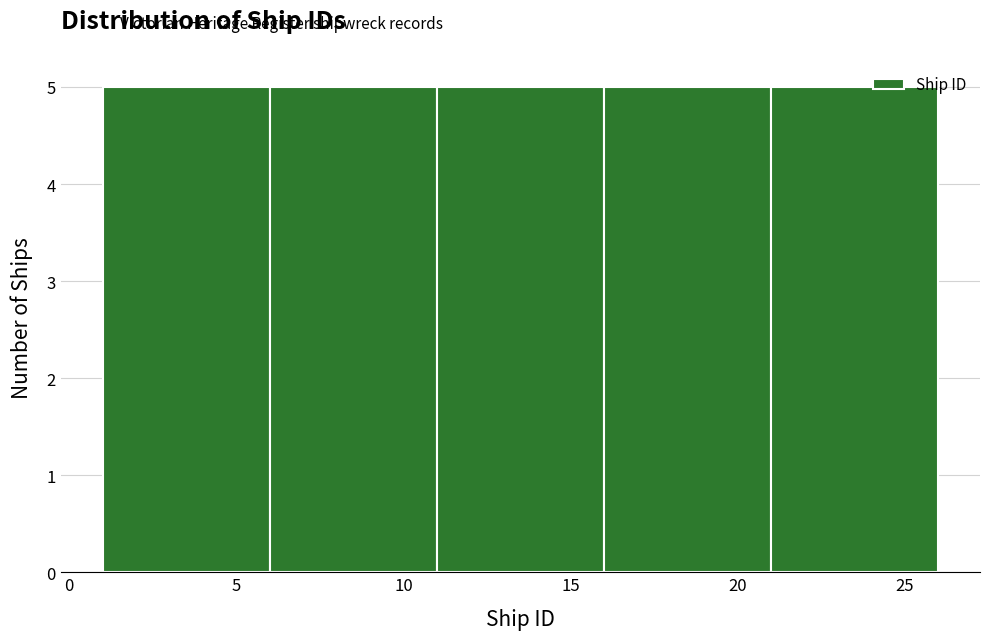

Reading left to right, transcribe this chart: for each bar, give the range it covers on the x-axis and its height. The values are not printed on the chart, so give them approximately, as read against the axis.

1 to 6: 5
6 to 11: 5
11 to 16: 5
16 to 21: 5
21 to 26: 5